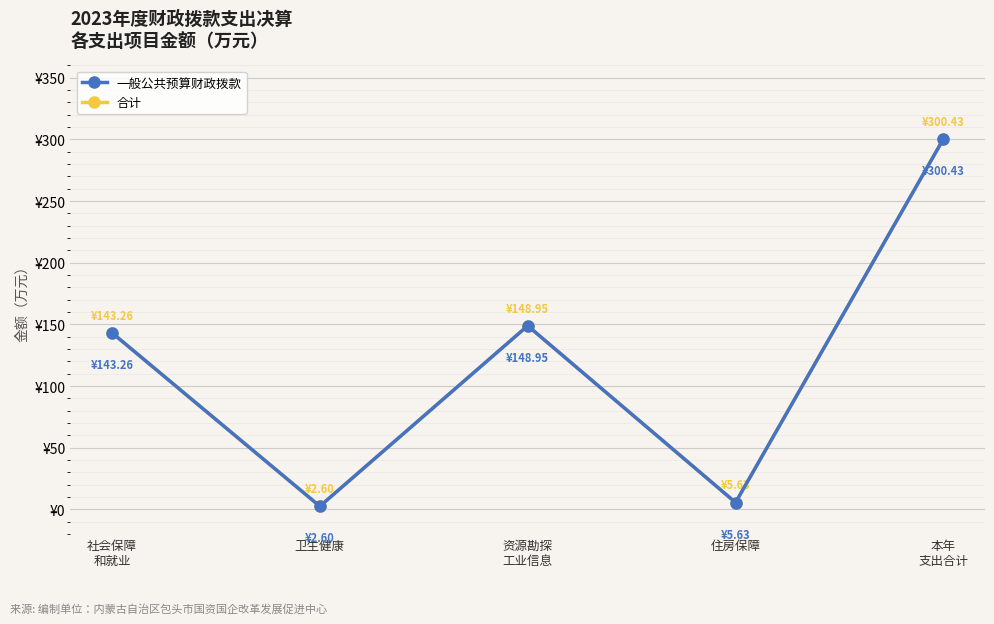

Rank the series by their maximum value, from highest to lowest.

合计, 一般公共预算财政拨款